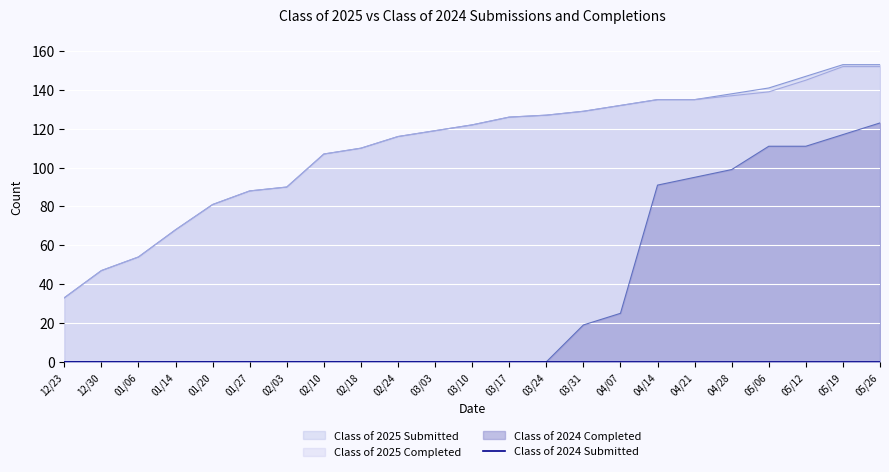

At which category is the sum across all series the highest?

05/26